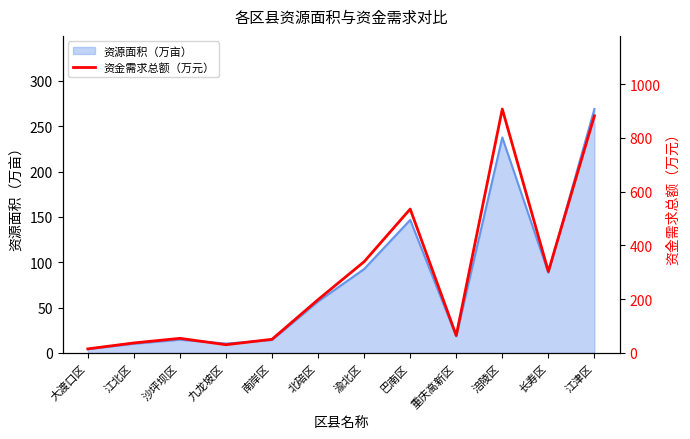

Reading left to right, extract all data points from this chart.

15.1	37.1	54.2	30.5	50.8	198.3	339.4	535.2	64.8	907.2	302.9	882.0